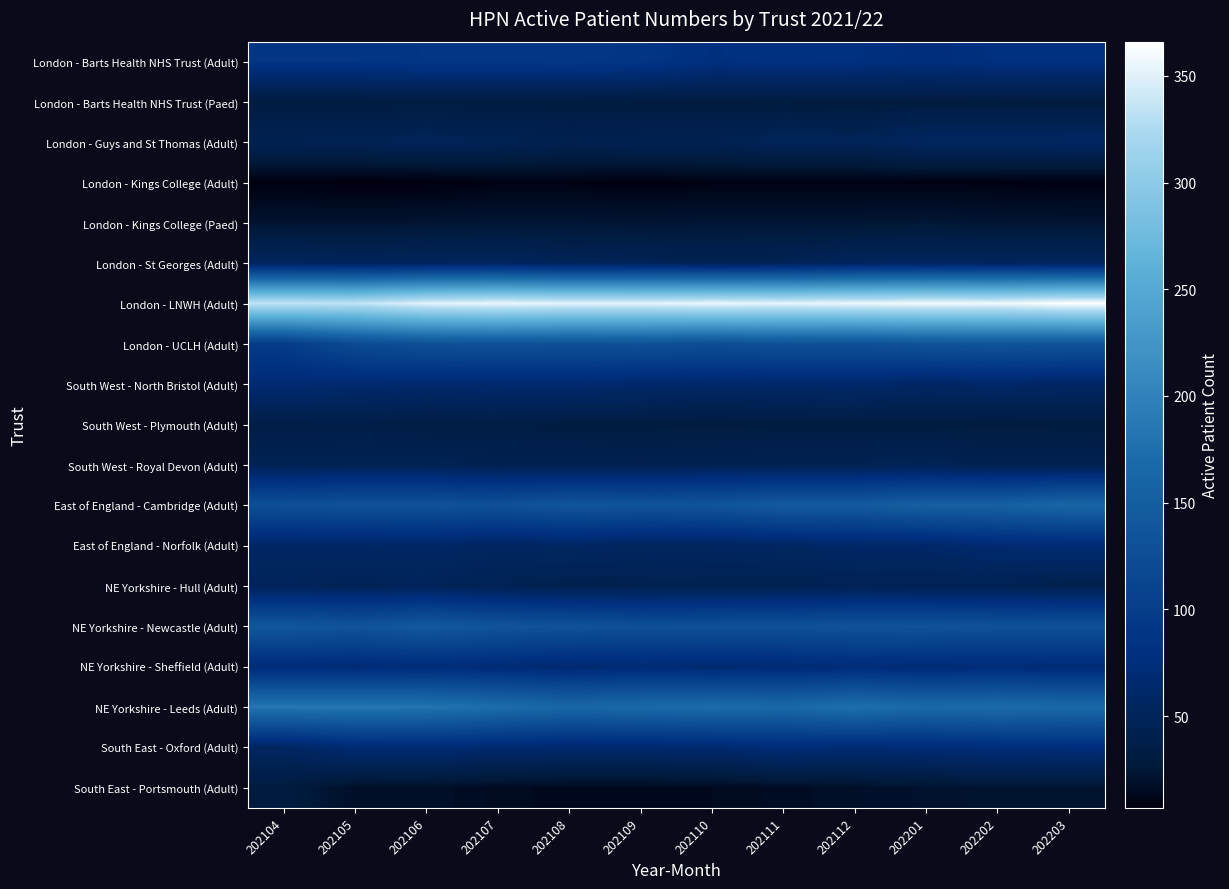

What is the difference between the highest and lowest values at 202201?

350